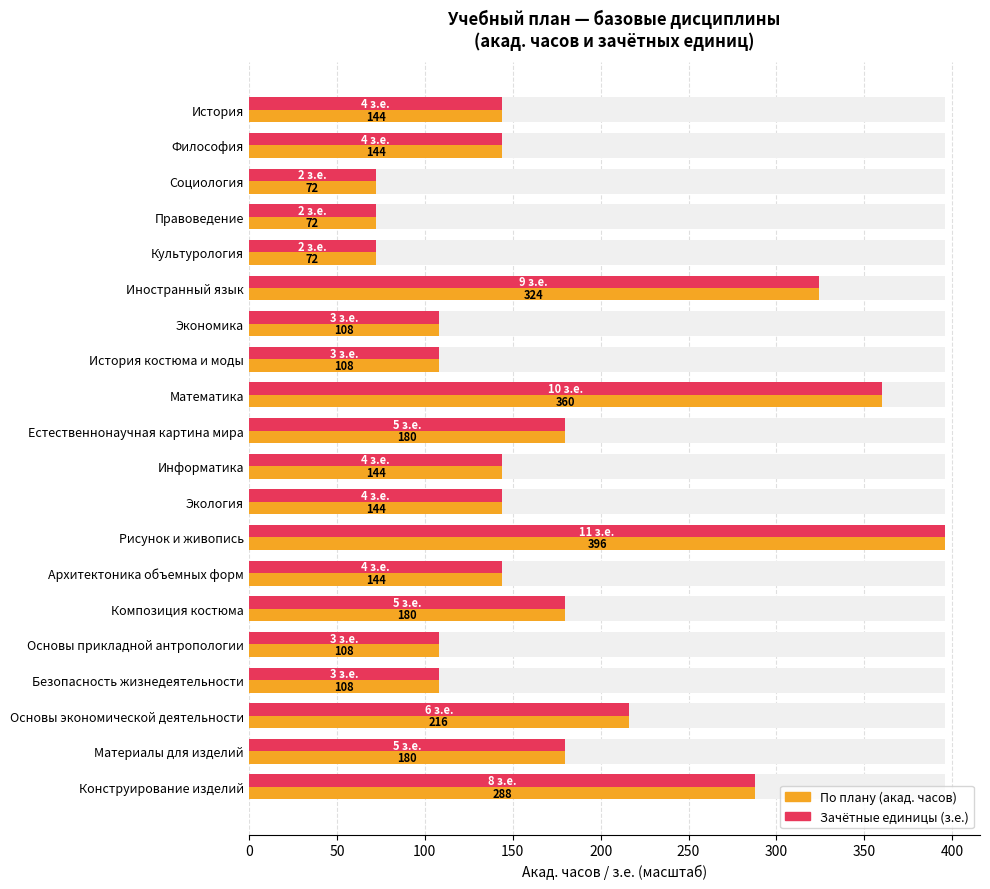

Which series has the widest spread of values?

По плану (акад. часов)